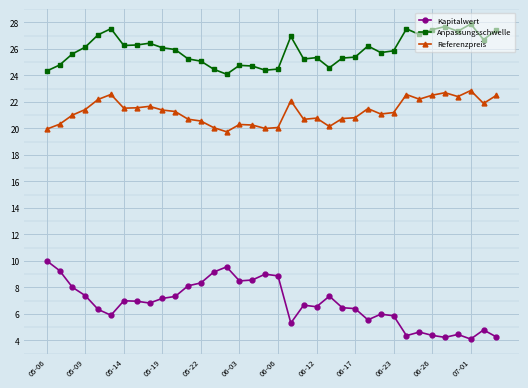

What is the average value of the Referenzpreis series?

21.2